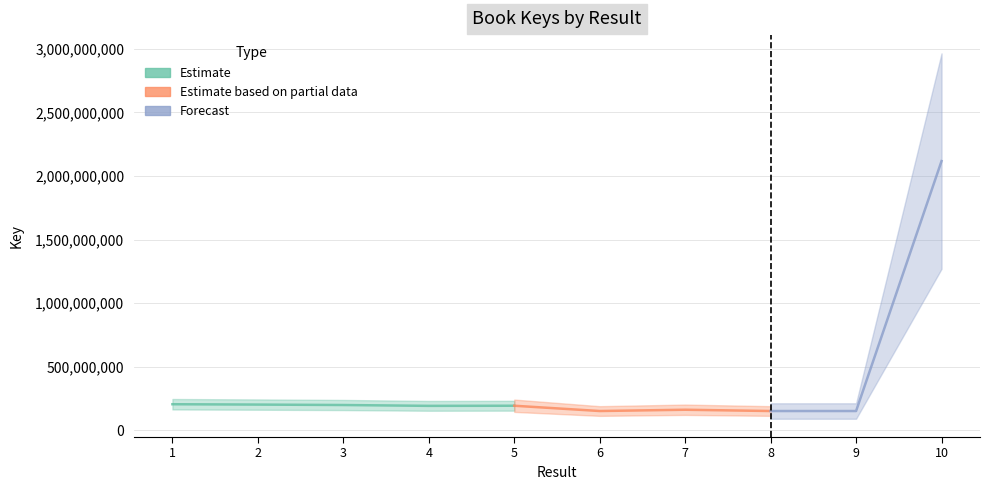

What is the value of the 1st point from the left?

205456148